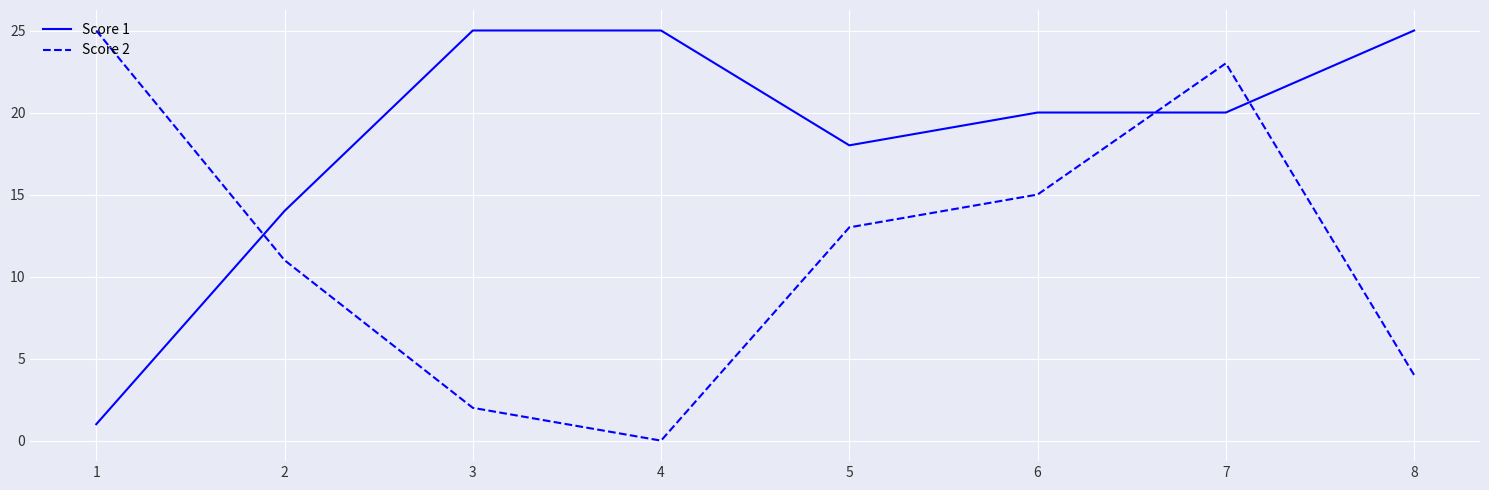

What are all the series names shown in the legend?

Score 1, Score 2